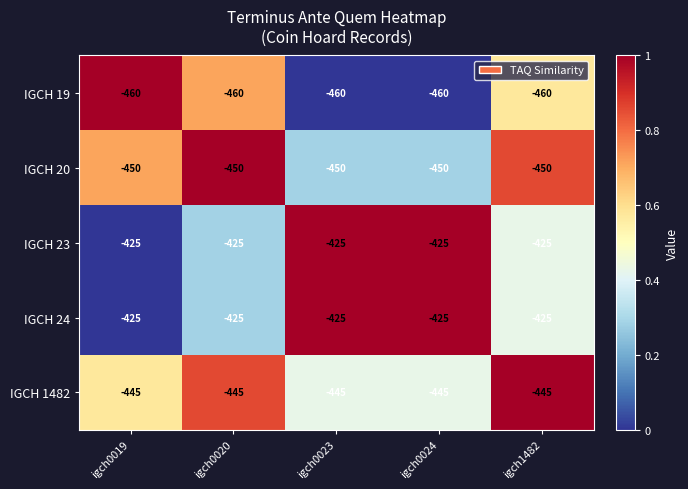

At which label is IGCH 1482 closest to -445?

igch0019